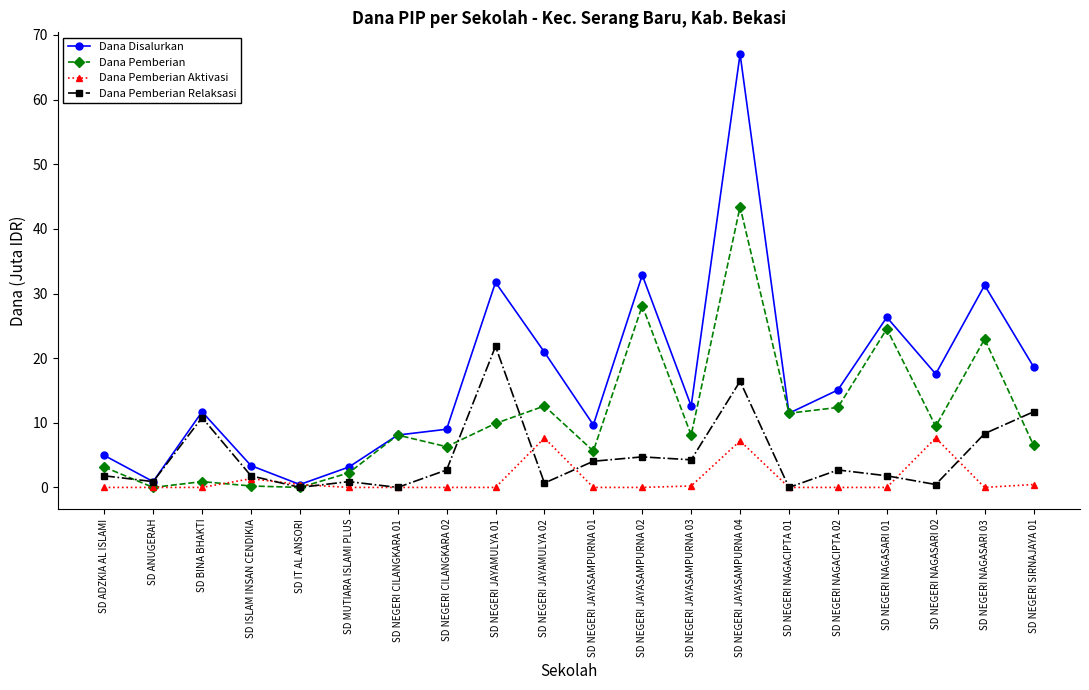

What is the average value of the Dana Pemberian Aktivasi series?

1.2